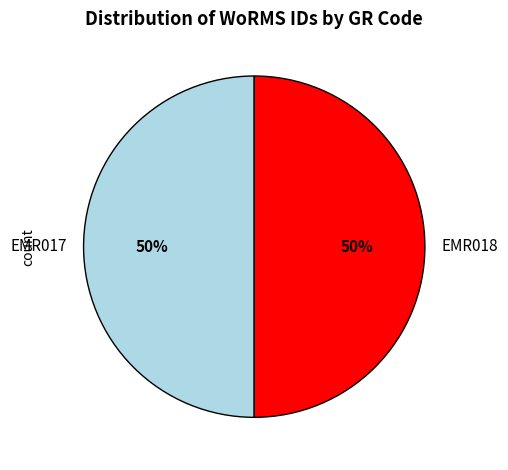

Approximately how many times larger is the value at EMR017 compared to EMR018?

1.0